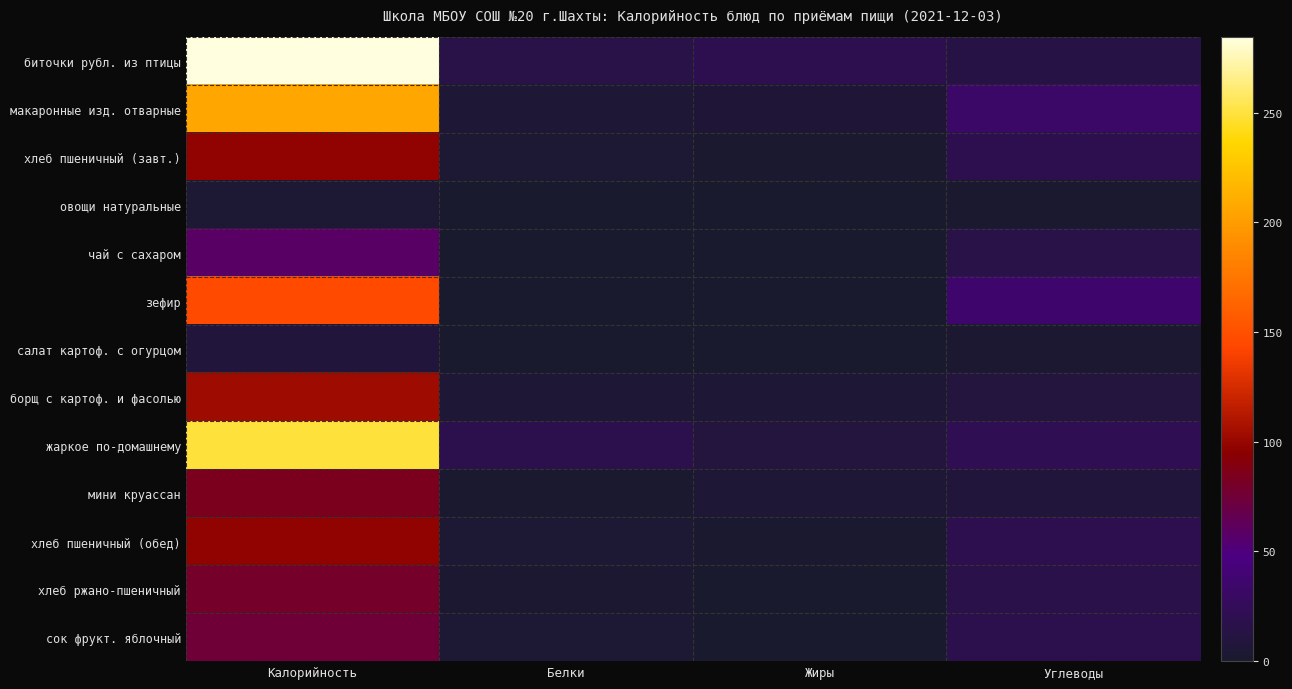

Which series has the largest total across all categories?

биточки рубл. из птицы